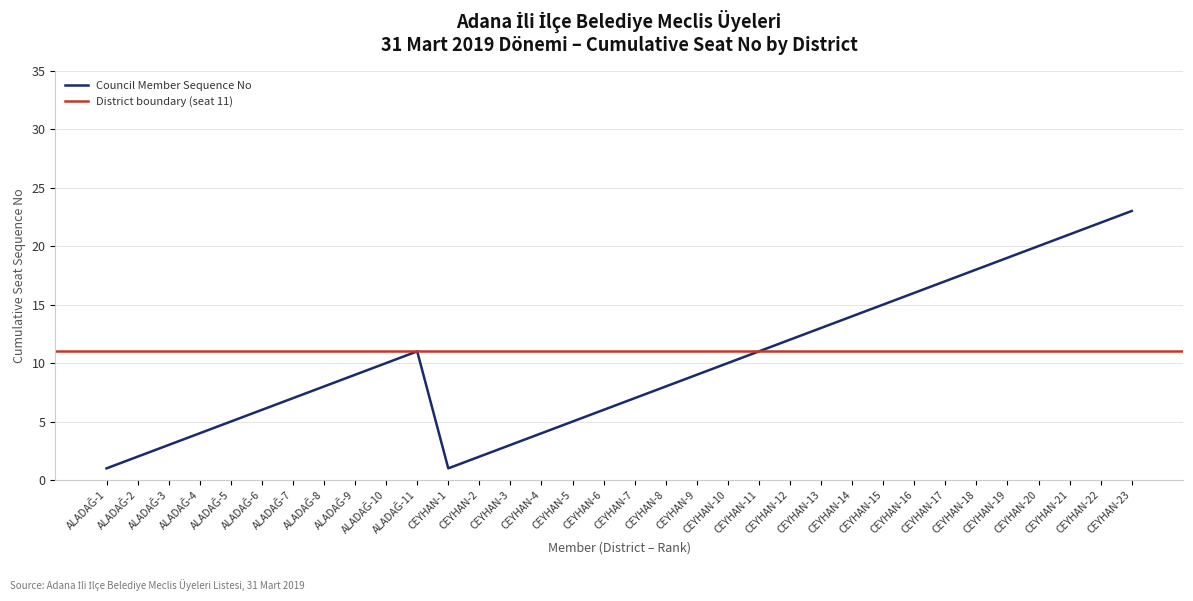

What is the change in value from ALADAĞ-3 to ALADAĞ-8?

+5